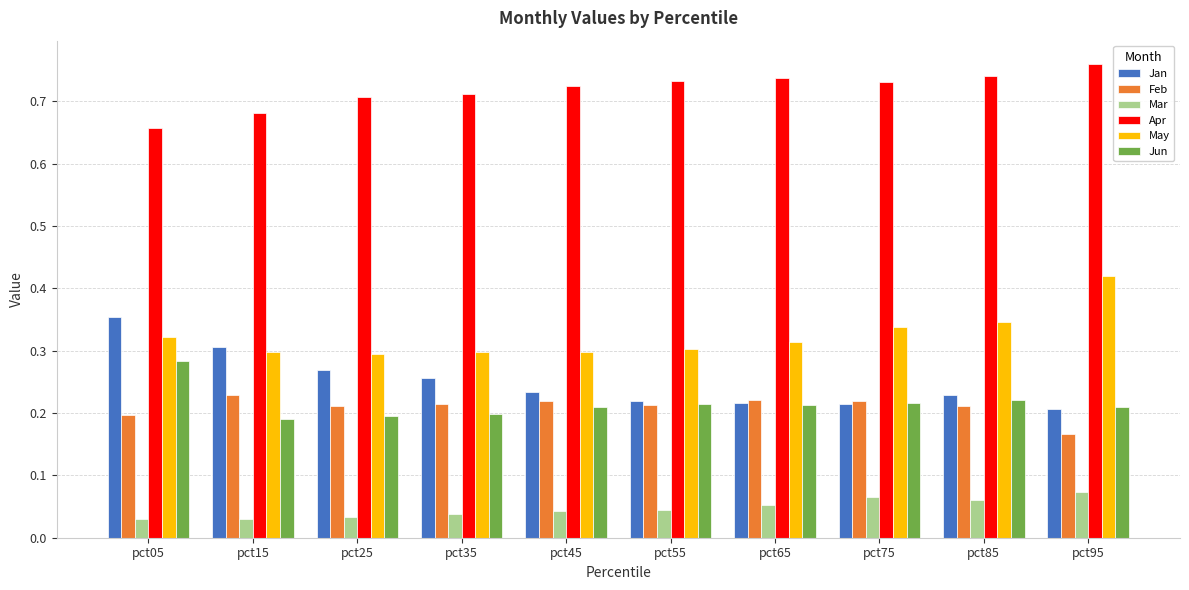

List the series in order of their peak value, highest first.

Apr, May, Jan, Jun, Feb, Mar